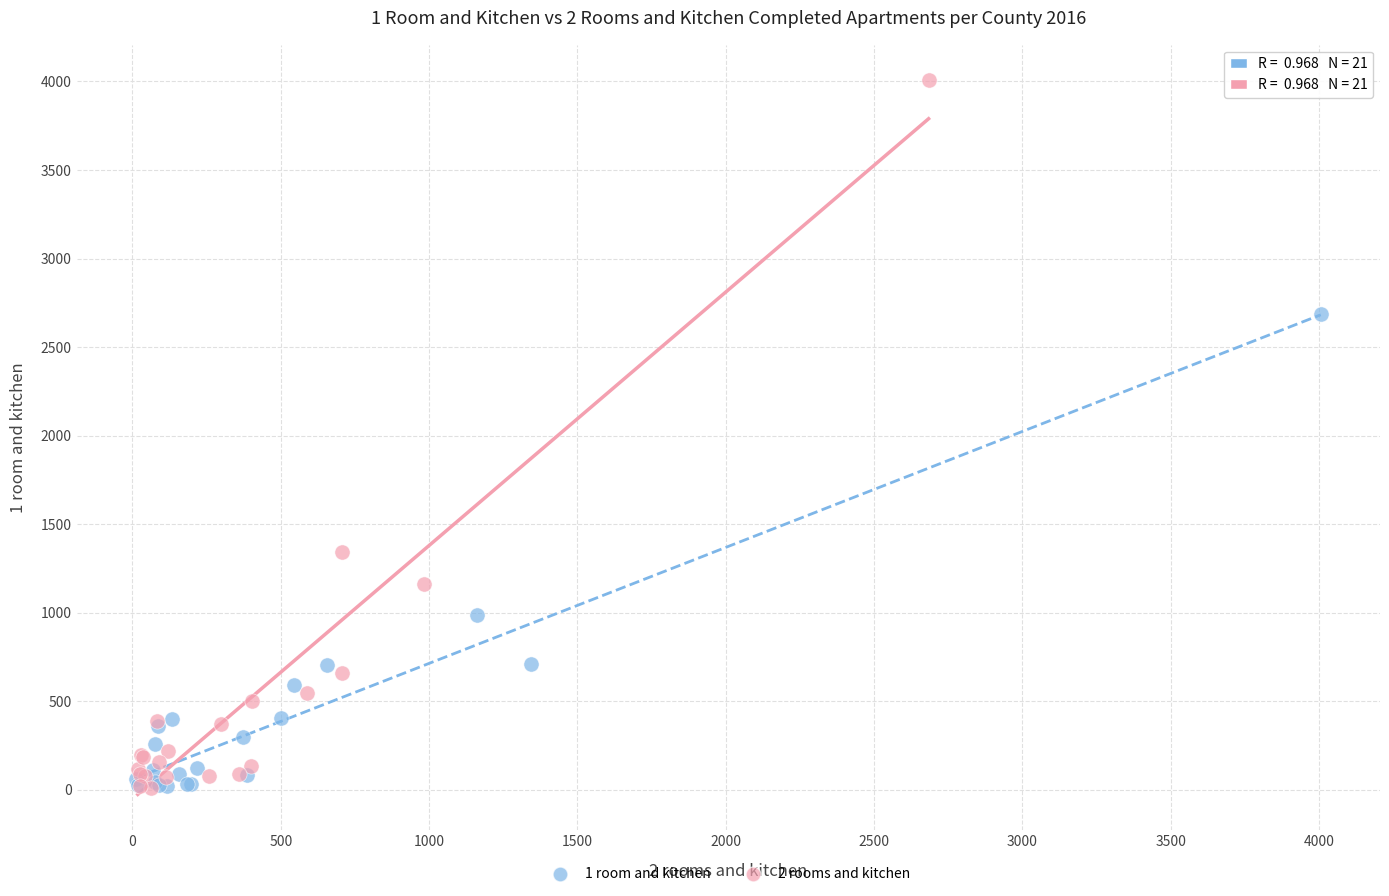

Which series contains the highest Y value?

2 rooms and kitchen